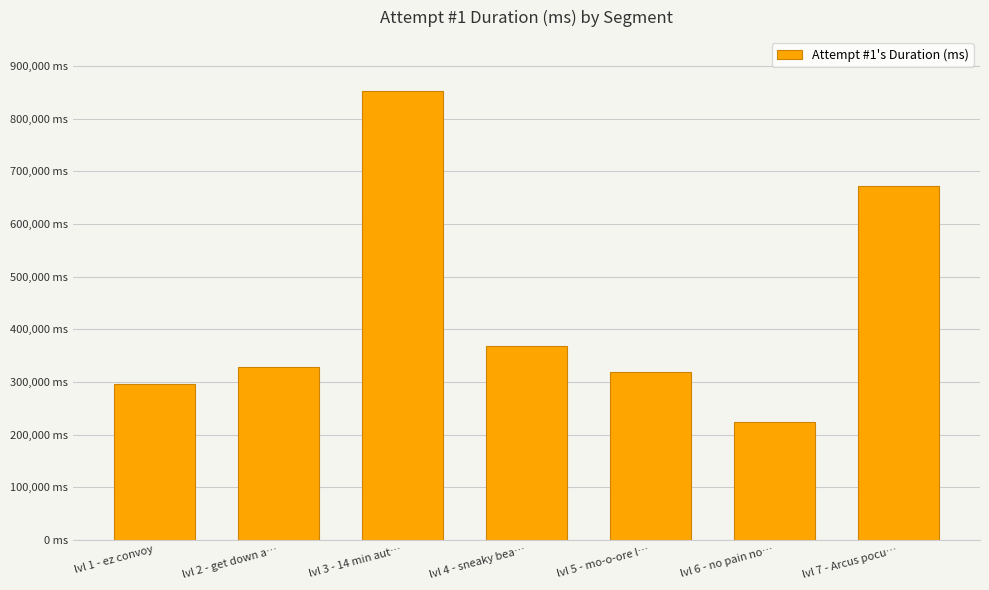

At which category does the chart reach its minimum across all series?

lvl 6 - no pain no…